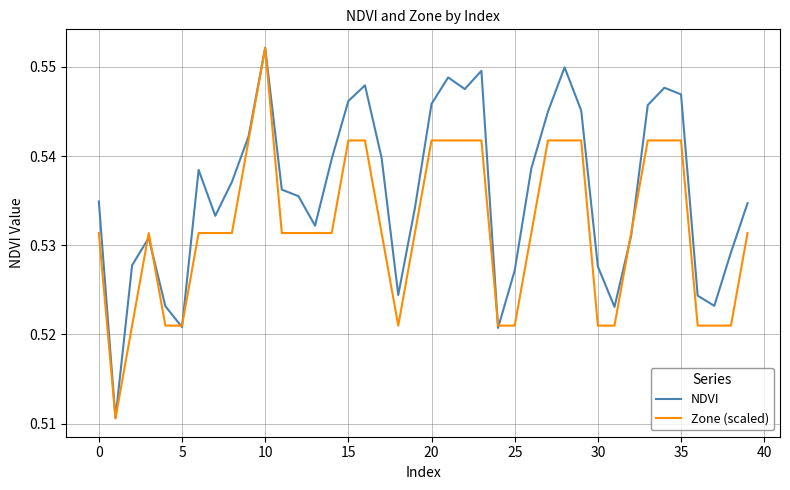

True or false: Zone (scaled) has more than 0 interior local peaks.

True